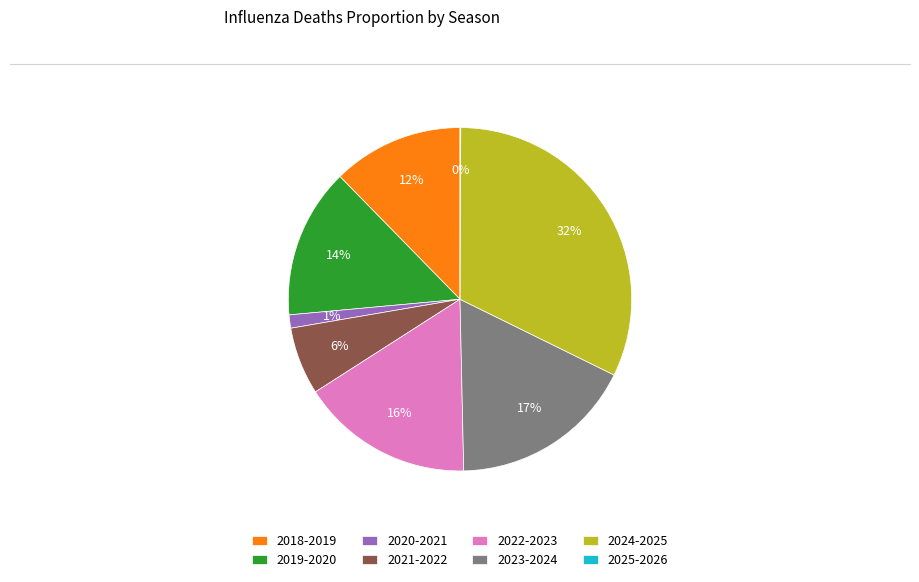

Combined, do 2023-2024 and 2021-2022 account for over 50%?

No